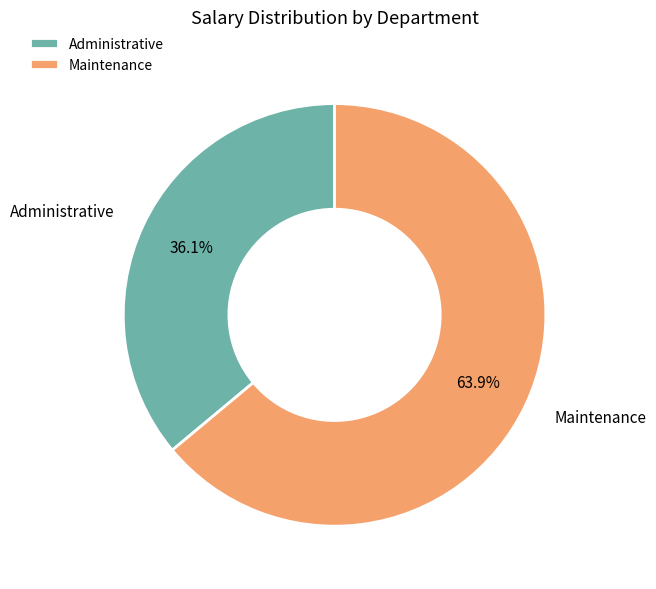

Combined, do Maintenance and Administrative account for over 50%?

Yes